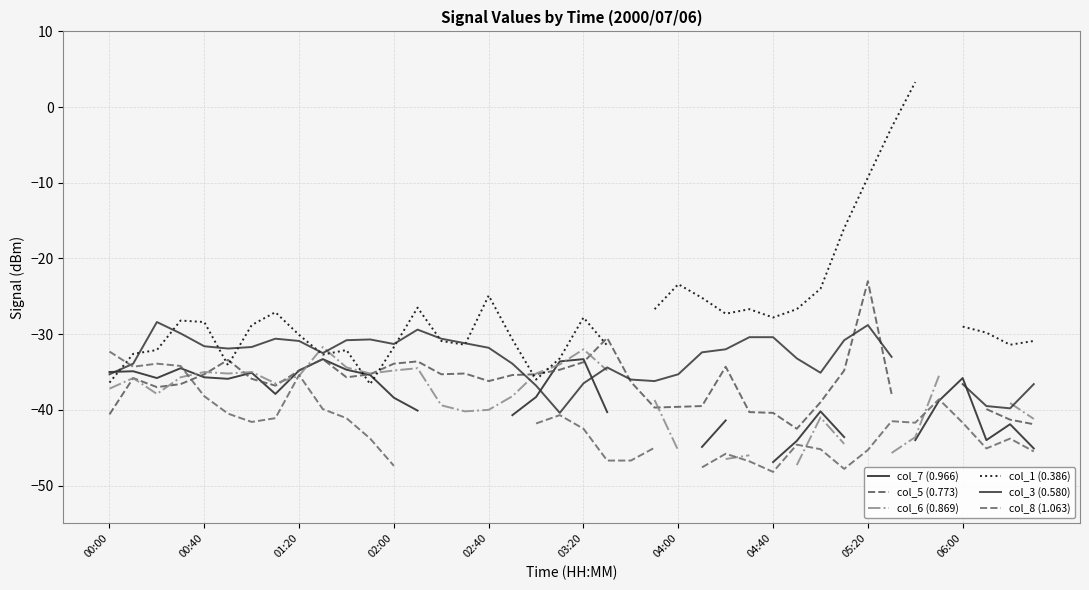

What is the smallest value displayed?

-48.2